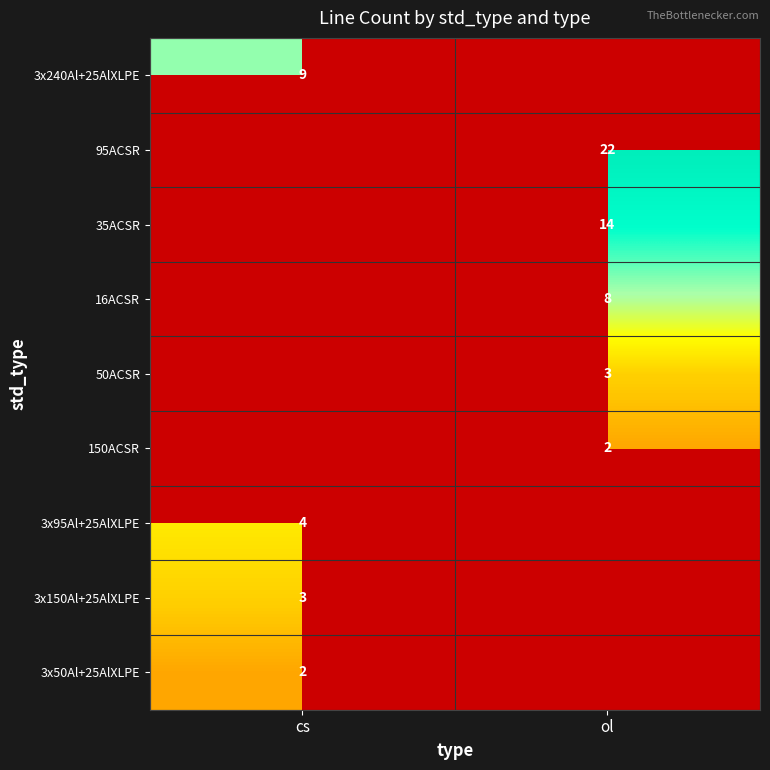

The 35ACSR series shows 2.7 at ol. True or false?

True